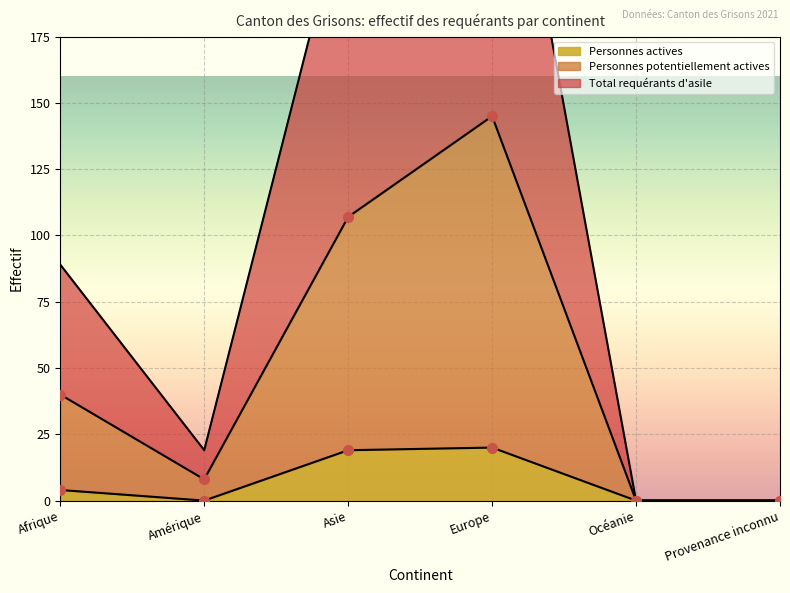

What is the label of the 3rd point from the right?

Europe